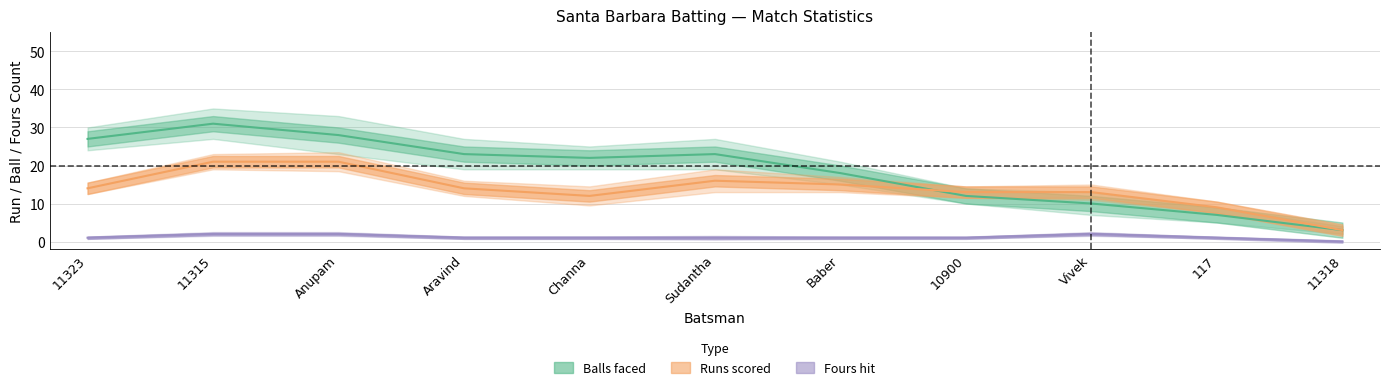

Which category has the highest value in the Balls series?

11315